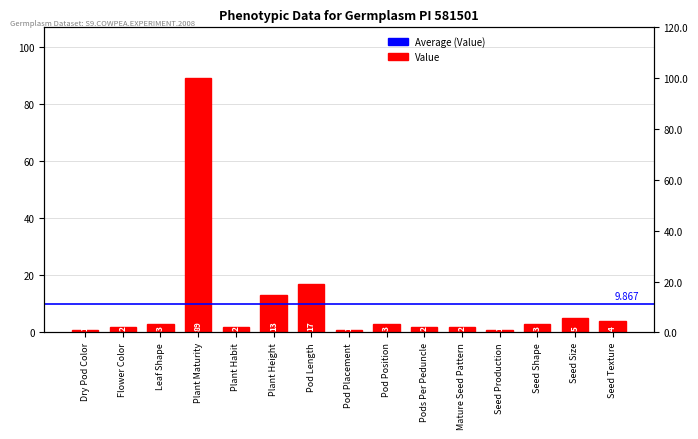

Read the value at Plant Height.

13